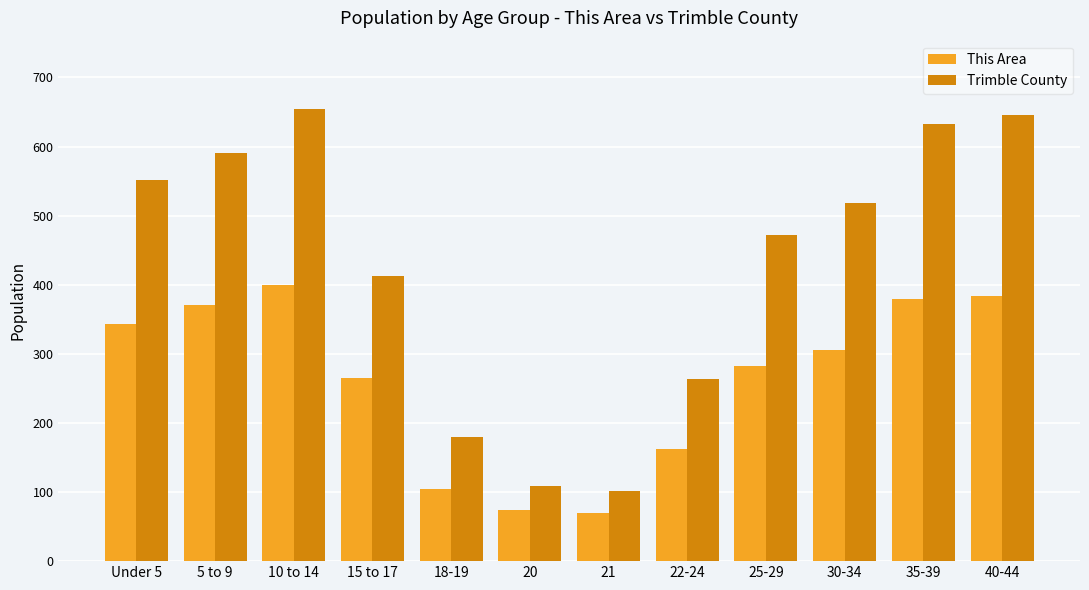

The This Area series shows 383 at 40-44. True or false?

True